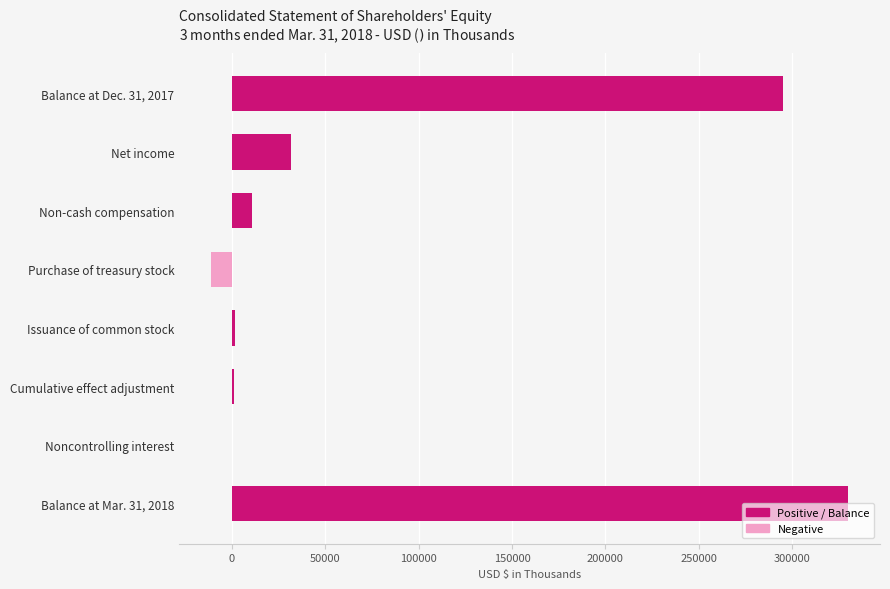

What is the change in value from Balance at Dec. 31, 2017 to Non-cash compensation?

-283765